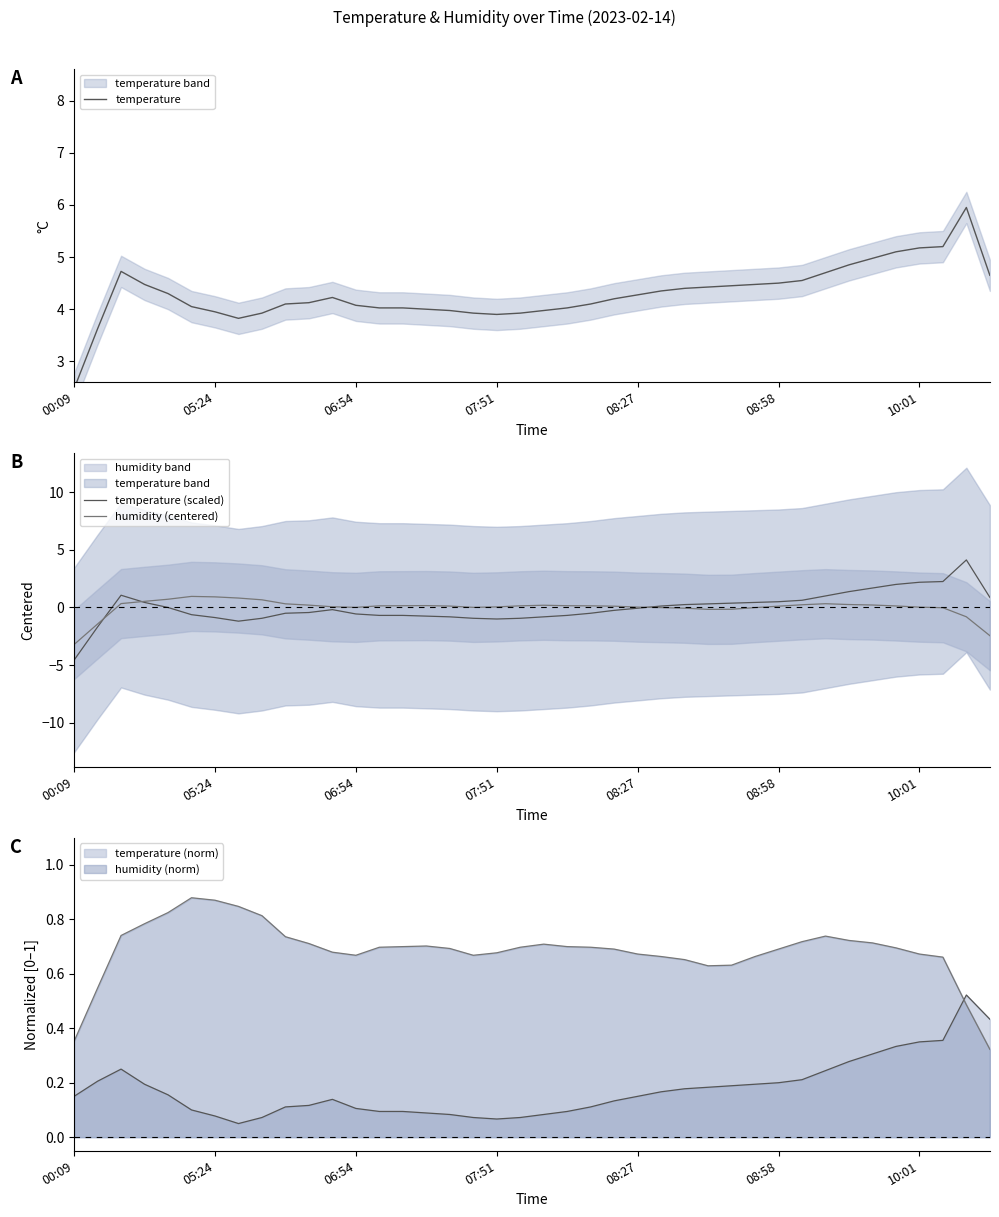

Does the chart have visible grid lines?

No